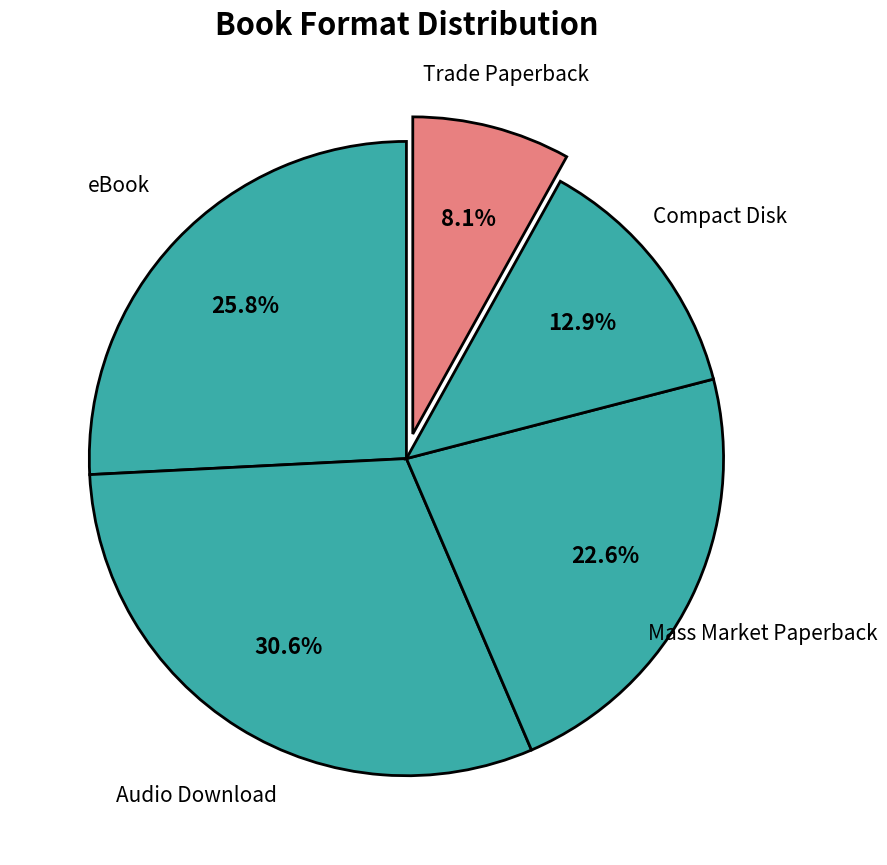

Does any single category account for the majority?

No